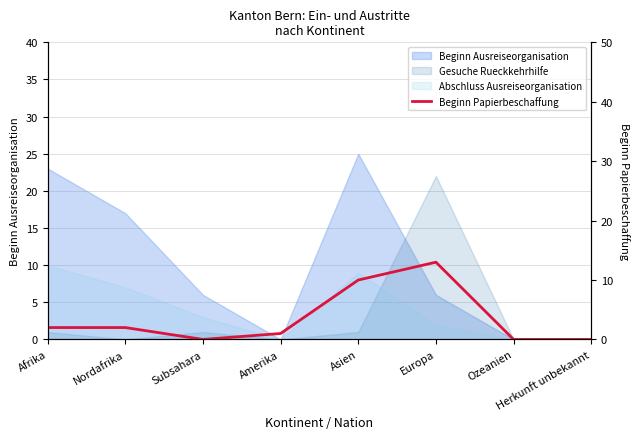

Reading left to right, what are all the values shown in this chart?

2	2	0	1	10	13	0	0